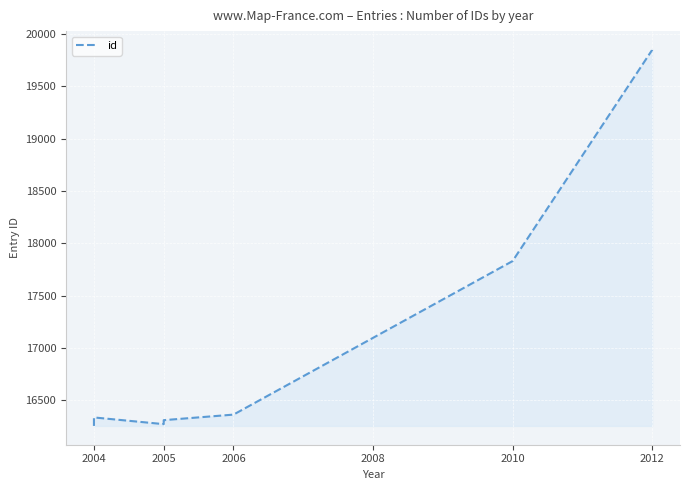

At which category does the chart reach its minimum across all series?

2004